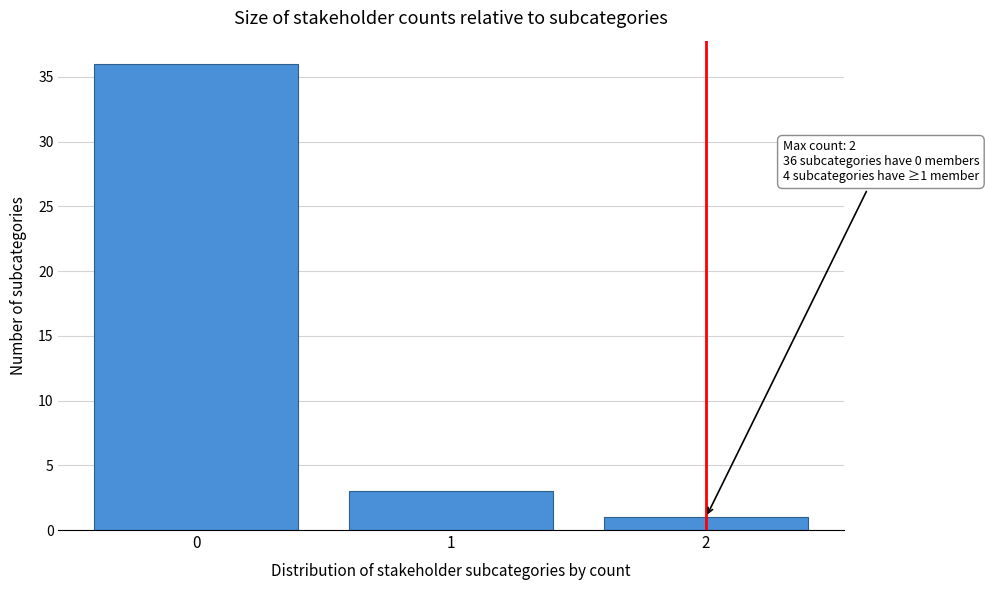

Reading left to right, what are all the values shown in this chart?

36	3	1